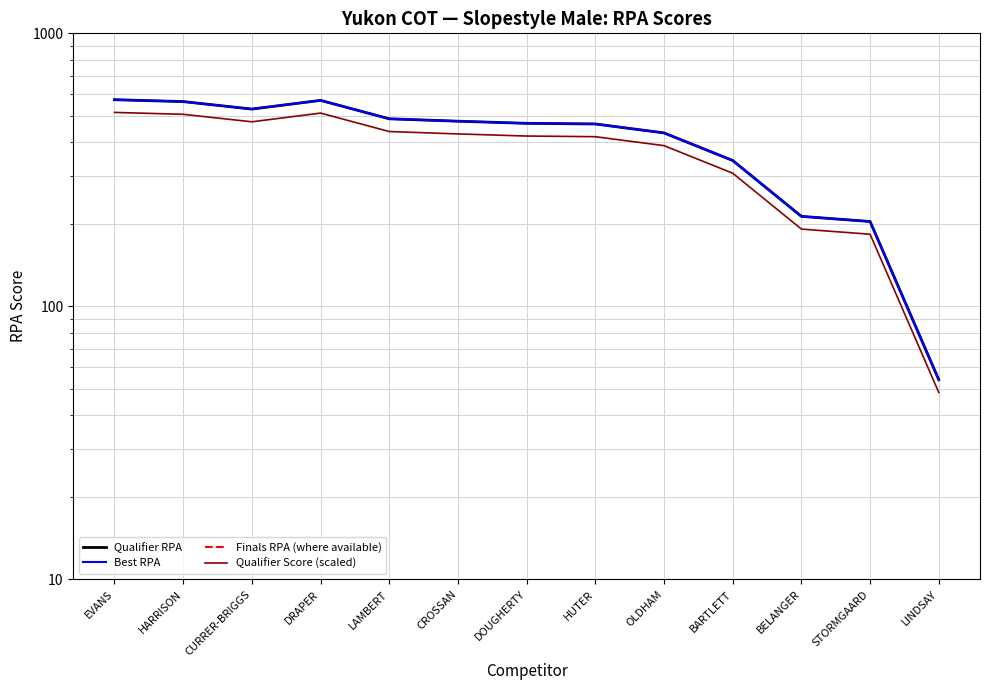

True or false: Qualifier RPA and Qualifier Score (scaled) intersect in this chart.

False